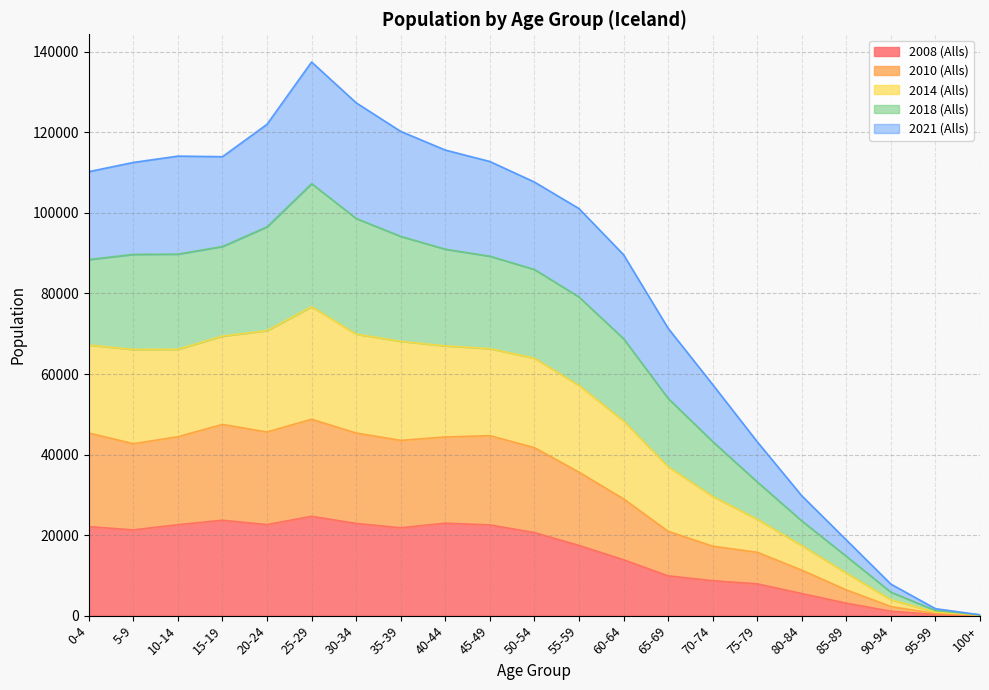

What is the total value across all series at 15-19?

113973